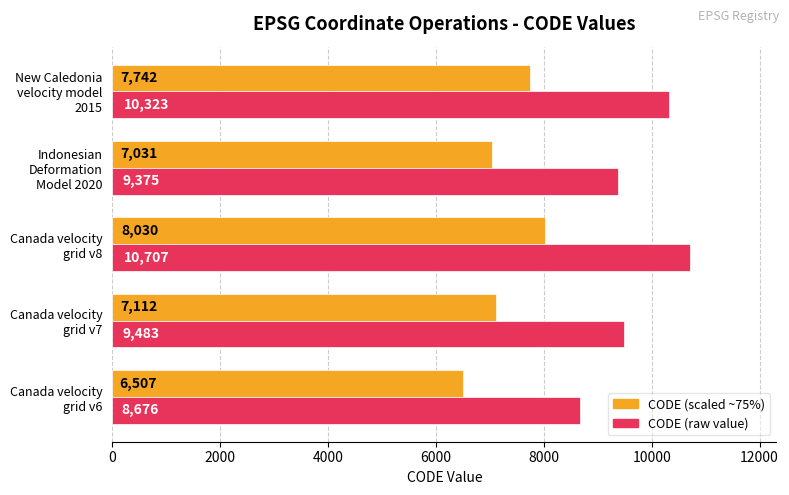

What is the minimum value shown in the chart?

6507.0